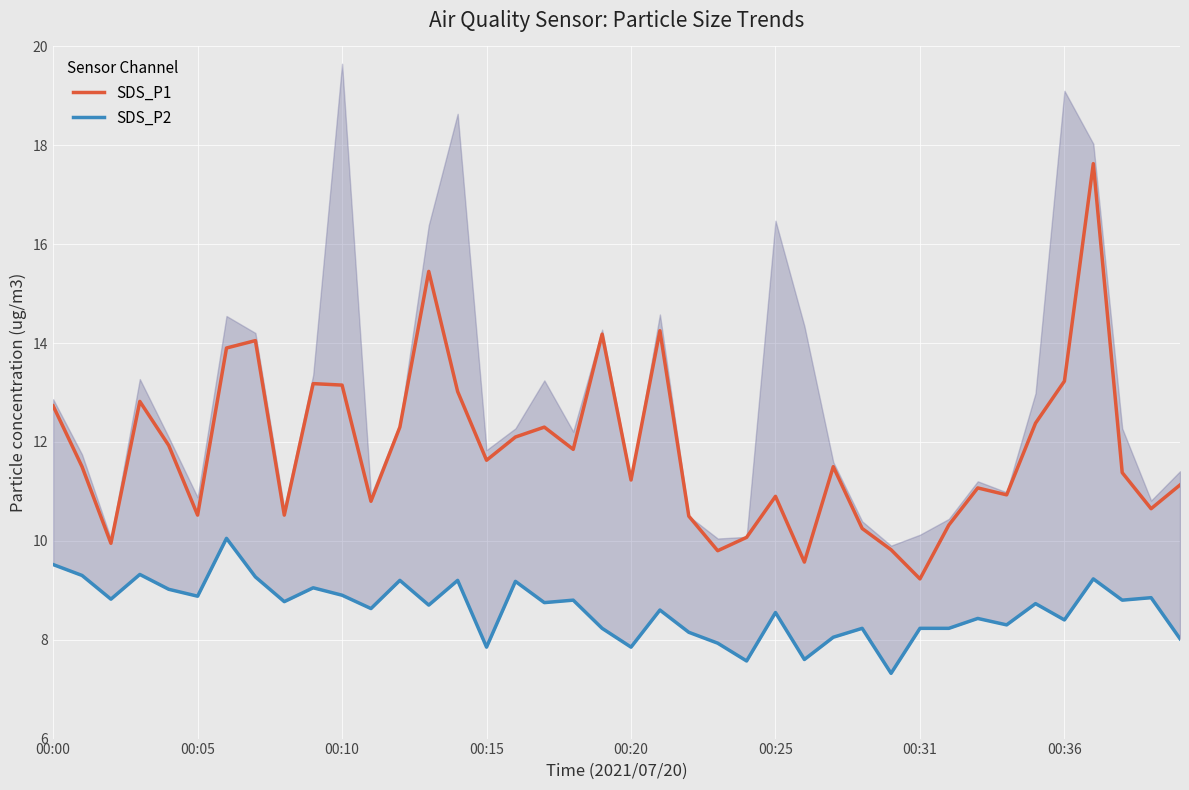

Which category has the lowest value in the SDS_P1 series?

00:31